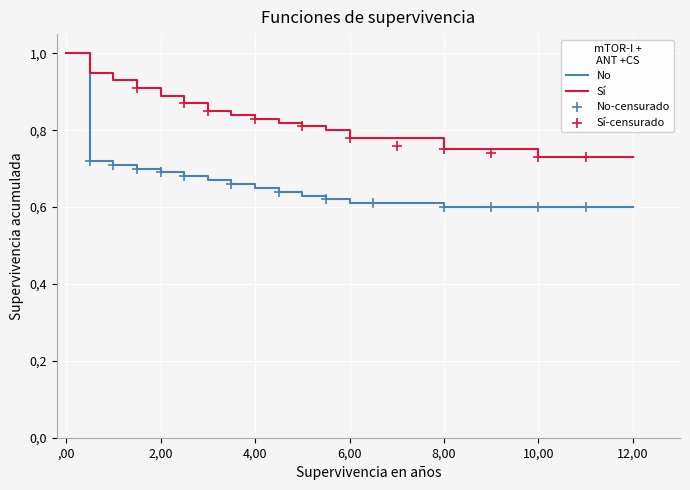

Which series has the widest spread of Y values?

No